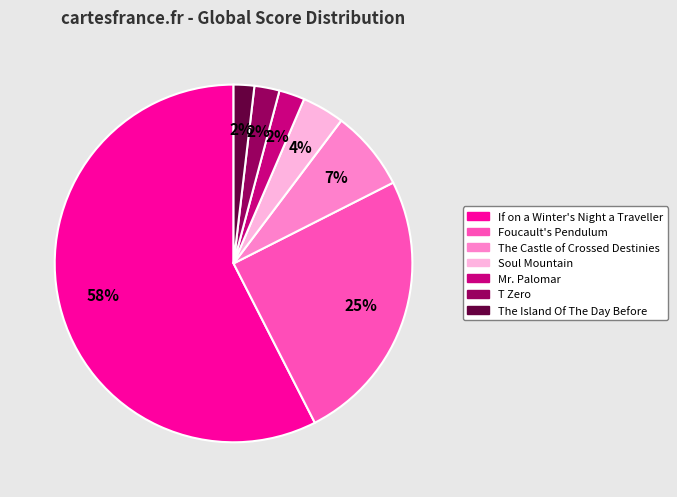

To the nearest percent, what percentage of the pie is The Castle of Crossed Destinies?

7%